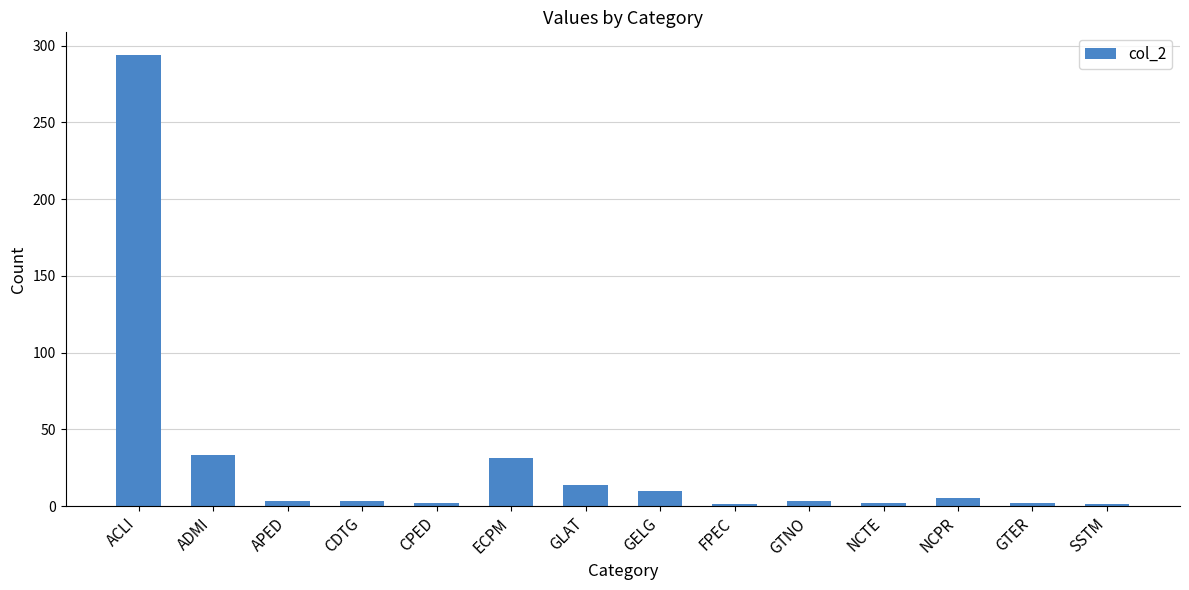

What is the ratio of the value at NCPR to the value at GELG?

0.5